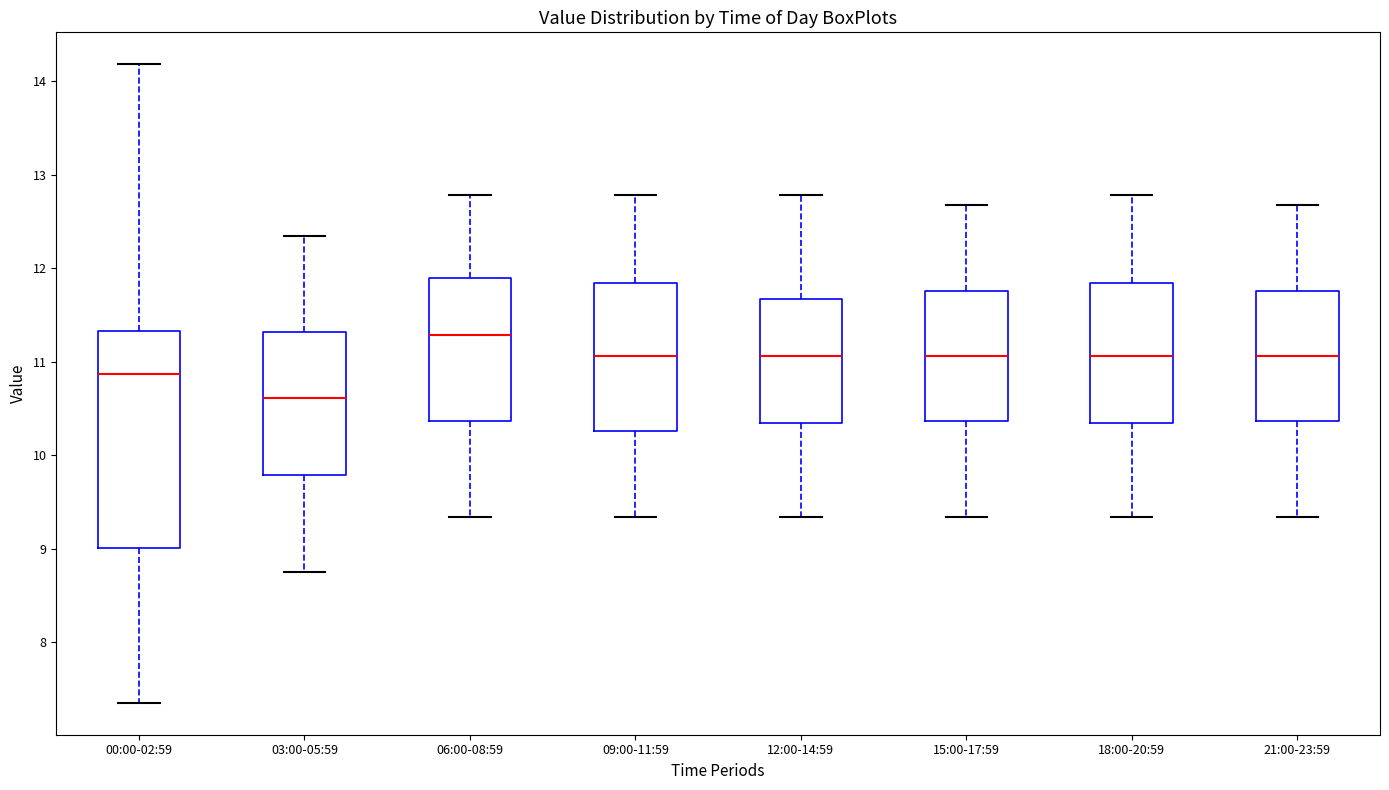

Which box's median line is the highest?

06:00-08:59